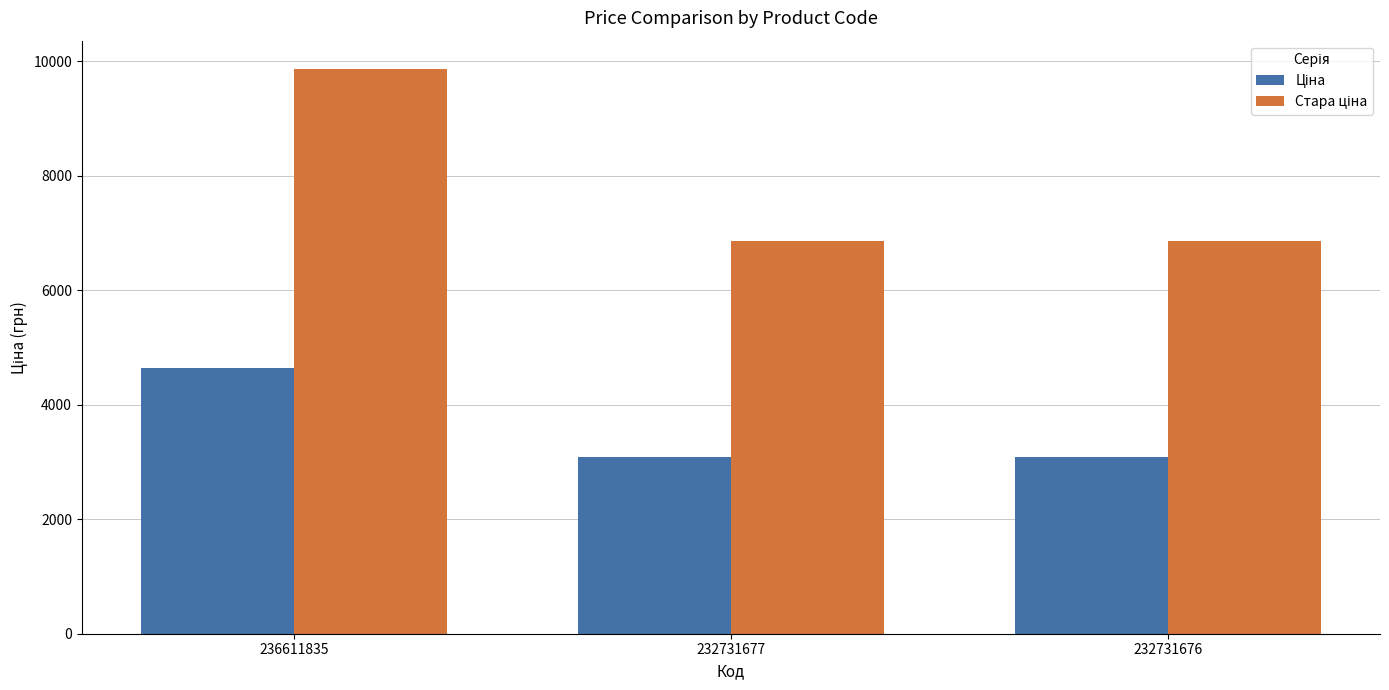

Which category has the highest value across all series?

236611835